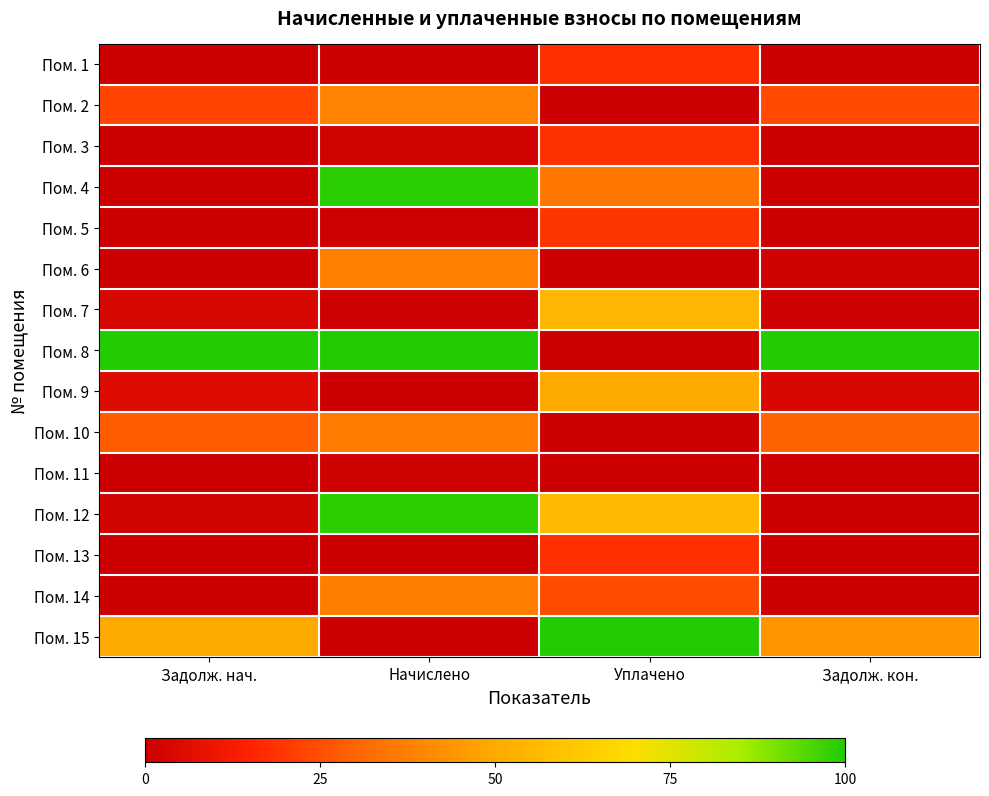

How many distinct data groups are displayed?

15